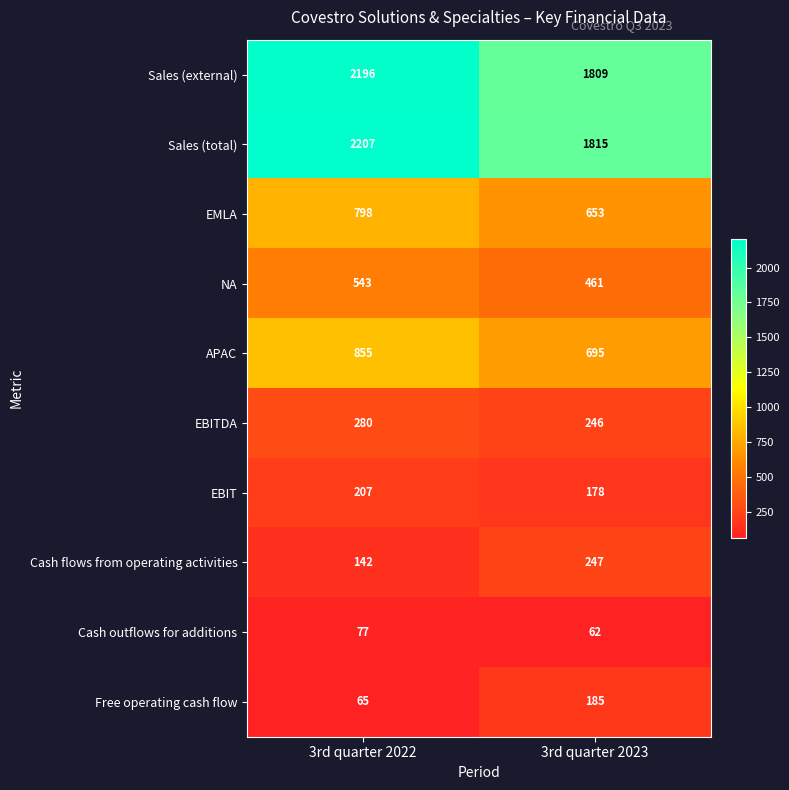

What is the total value across all series at 3rd quarter 2022?

7370